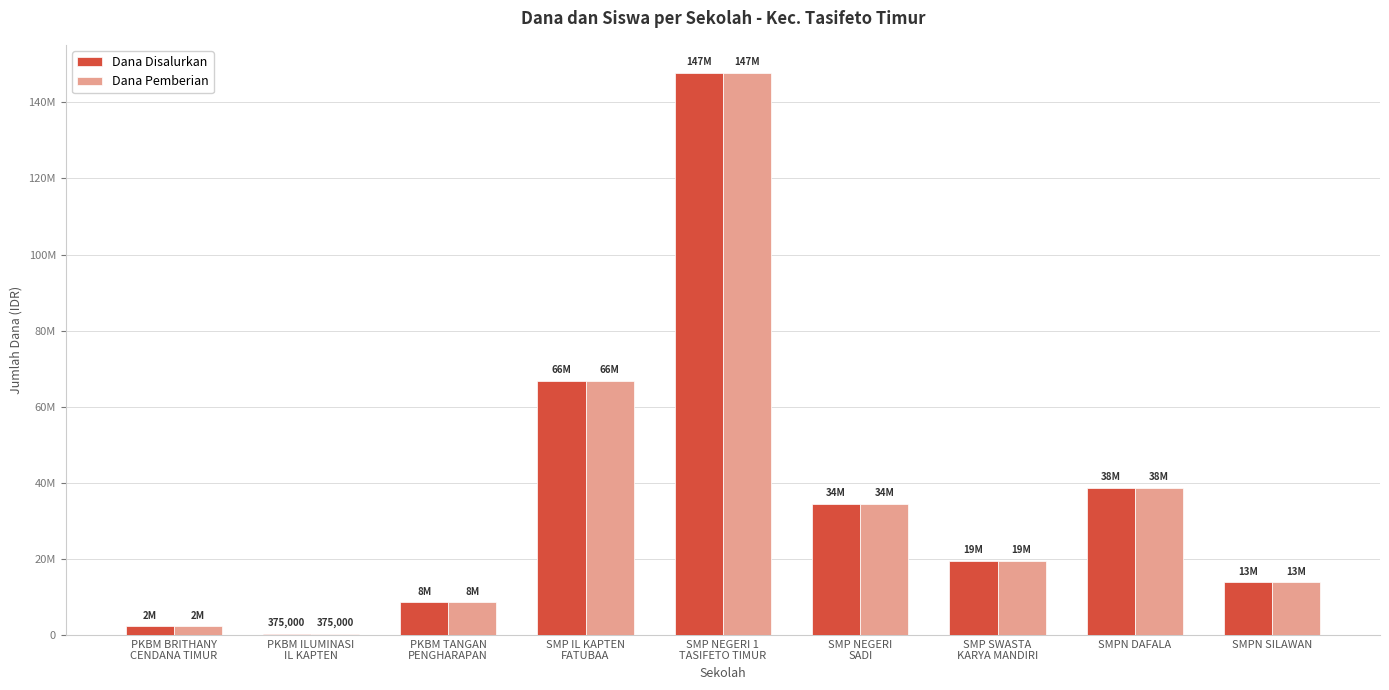

What position from the right is PKBM BRITHANY
CENDANA TIMUR?

9